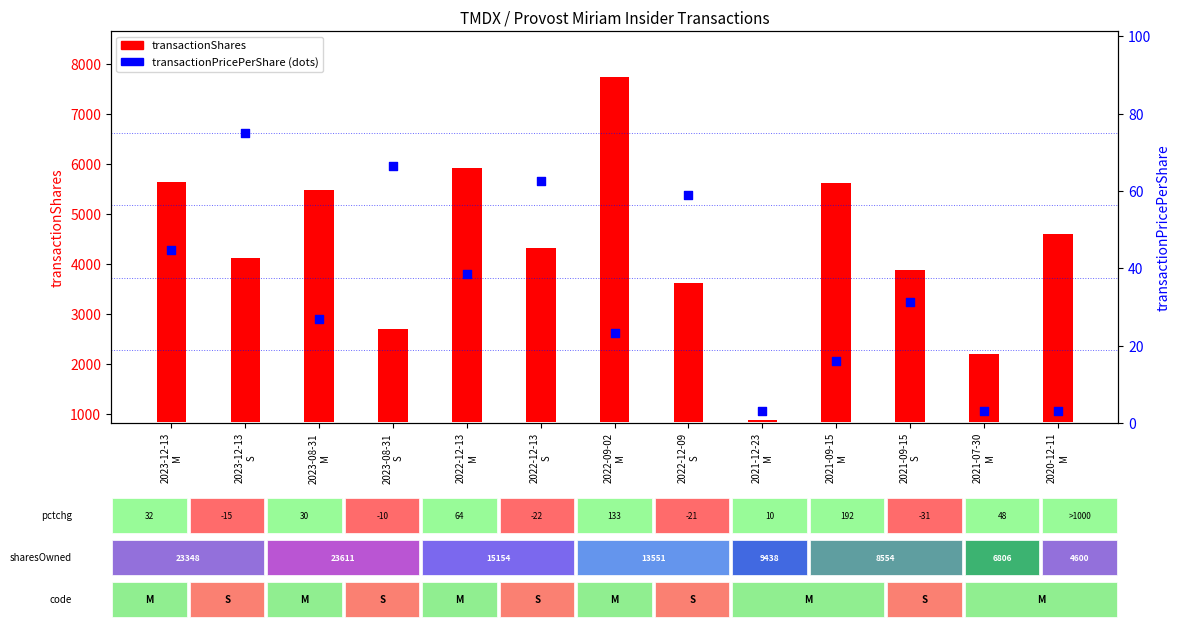

Which series has the widest spread of Y values?

transactionShares